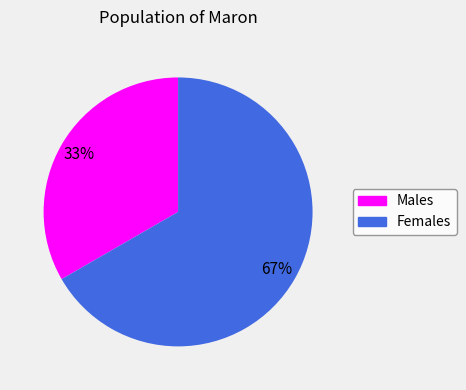

To the nearest percent, what is the average slice percentage?

50%